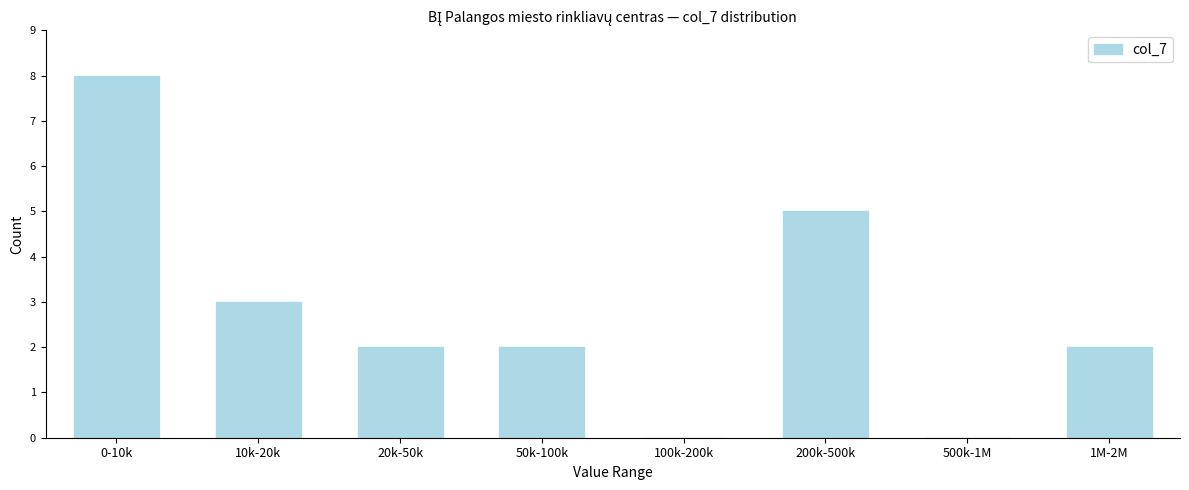

Reading left to right, what are all the values shown in this chart?

0-10k=8	10k-20k=3	20k-50k=2	50k-100k=2	100k-200k=0	200k-500k=5	500k-1M=0	1M-2M=2